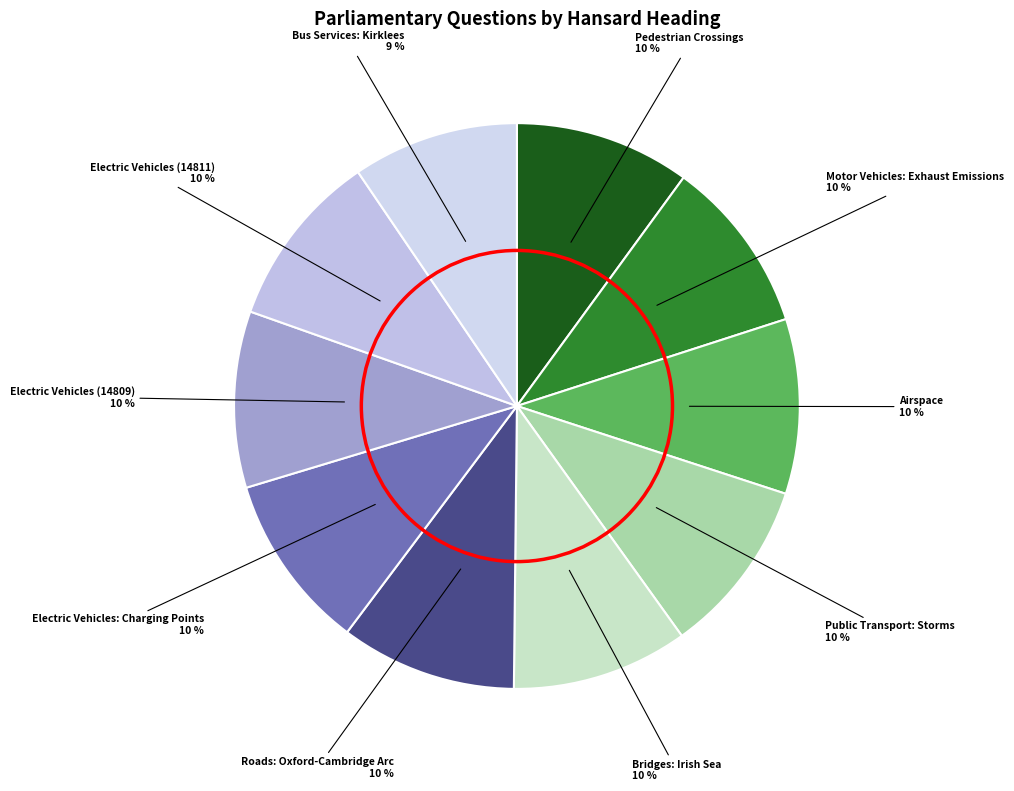

Rank the categories by value from lowest to highest.

Bus Services: Kirklees, Motor Vehicles: Exhaust Emissions, Airspace, Pedestrian Crossings, Public Transport: Storms, Bridges: Irish Sea, Roads: Oxford-Cambridge Arc, Electric Vehicles: Charging Points, Electric Vehicles (14809), Electric Vehicles (14811)